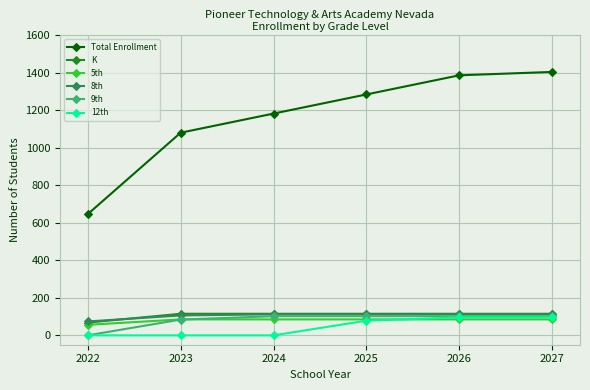

Does the chart display data point markers on the line(s)?

Yes